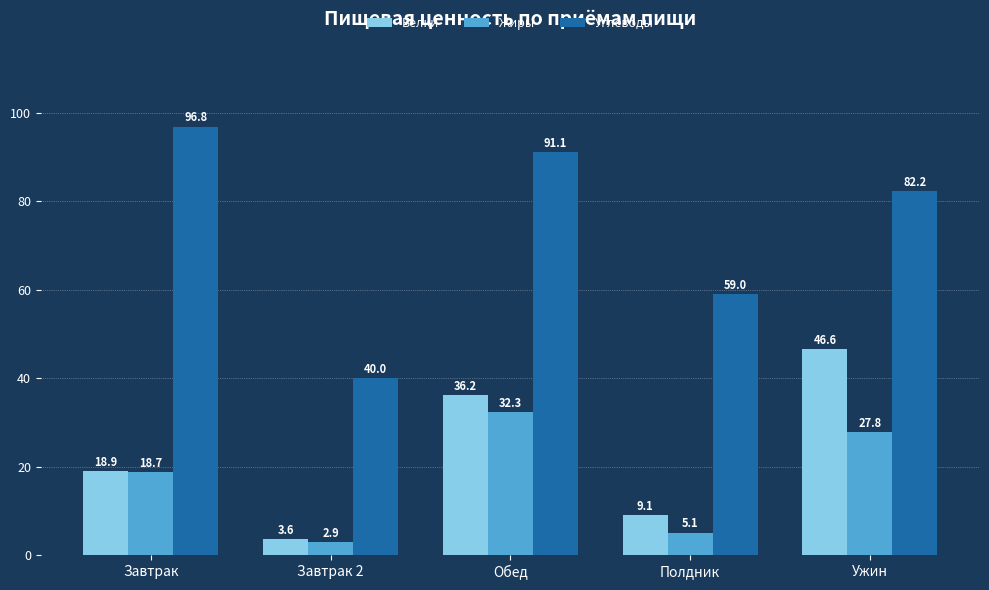

What is the label of the 3rd bar from the left?

Обед